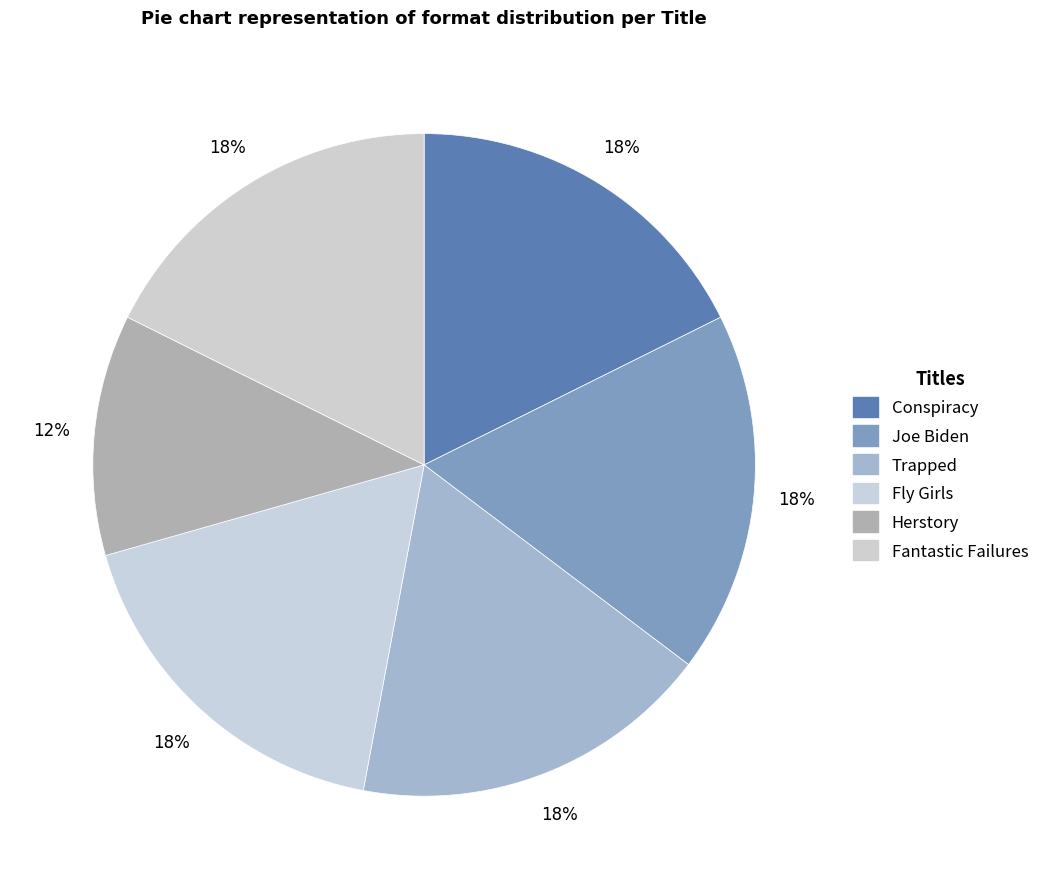

The Fantastic Failures slice represents 18% of the pie. True or false?

True